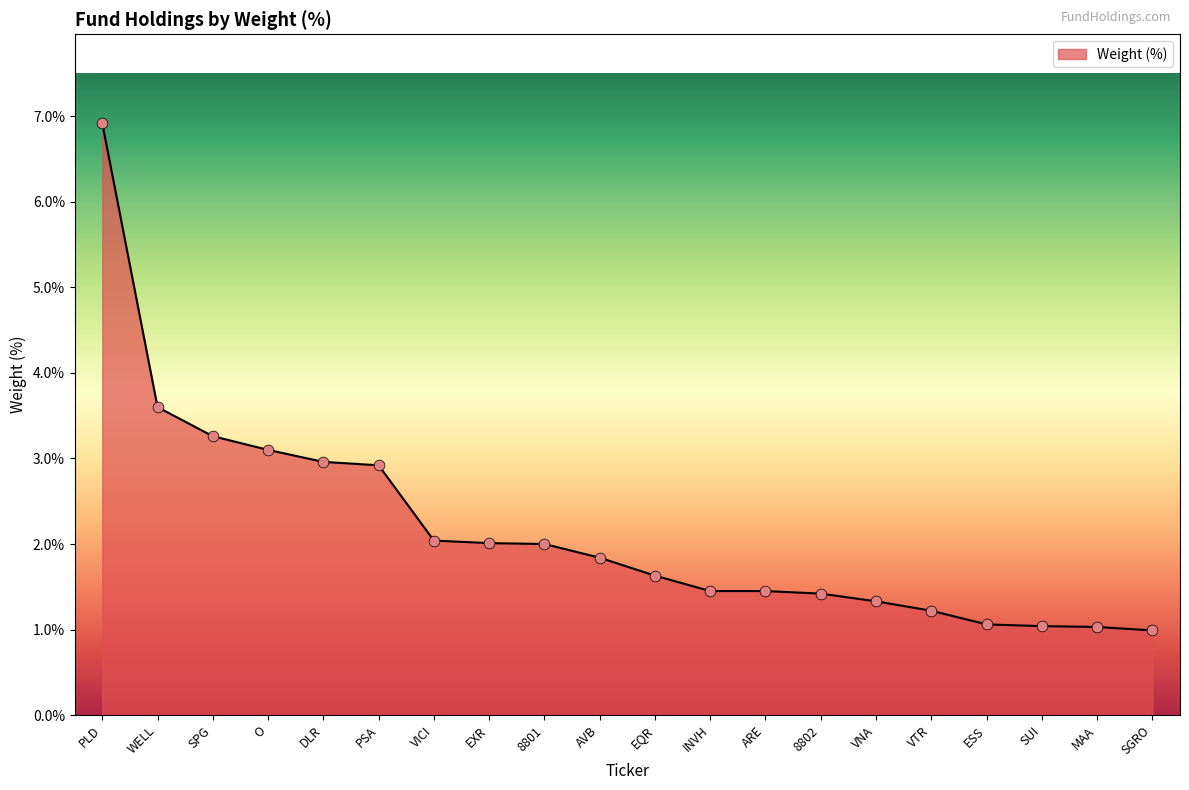

What is the change in value from PSA to ARE?

-1.5